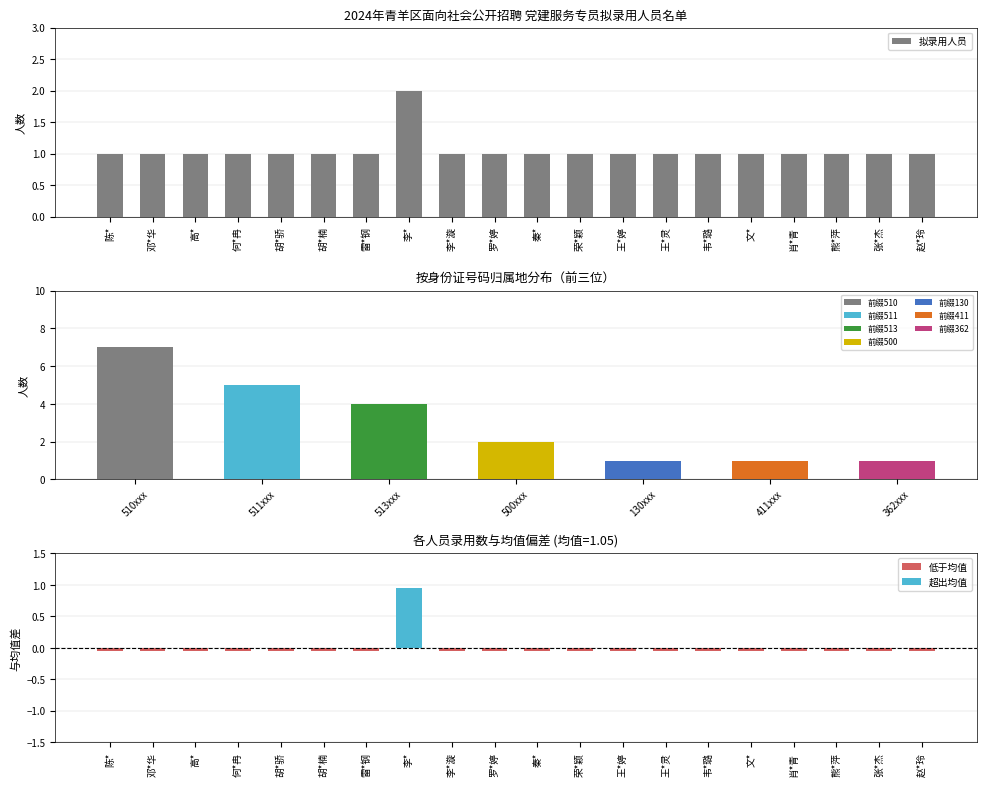

Reading right to left, list all the values displayed in this chart.

赵*玲=1	张*杰=1	熊*萍=1	肖*青=1	文*=1	韦*璐=1	王*灵=1	王*婷=1	荣*颖=1	秦*=1	罗*婷=1	李*漩=1	李*=2	雷*钢=1	胡*楠=1	胡*骄=1	何*冉=1	高*=1	邓*华=1	陈*=1